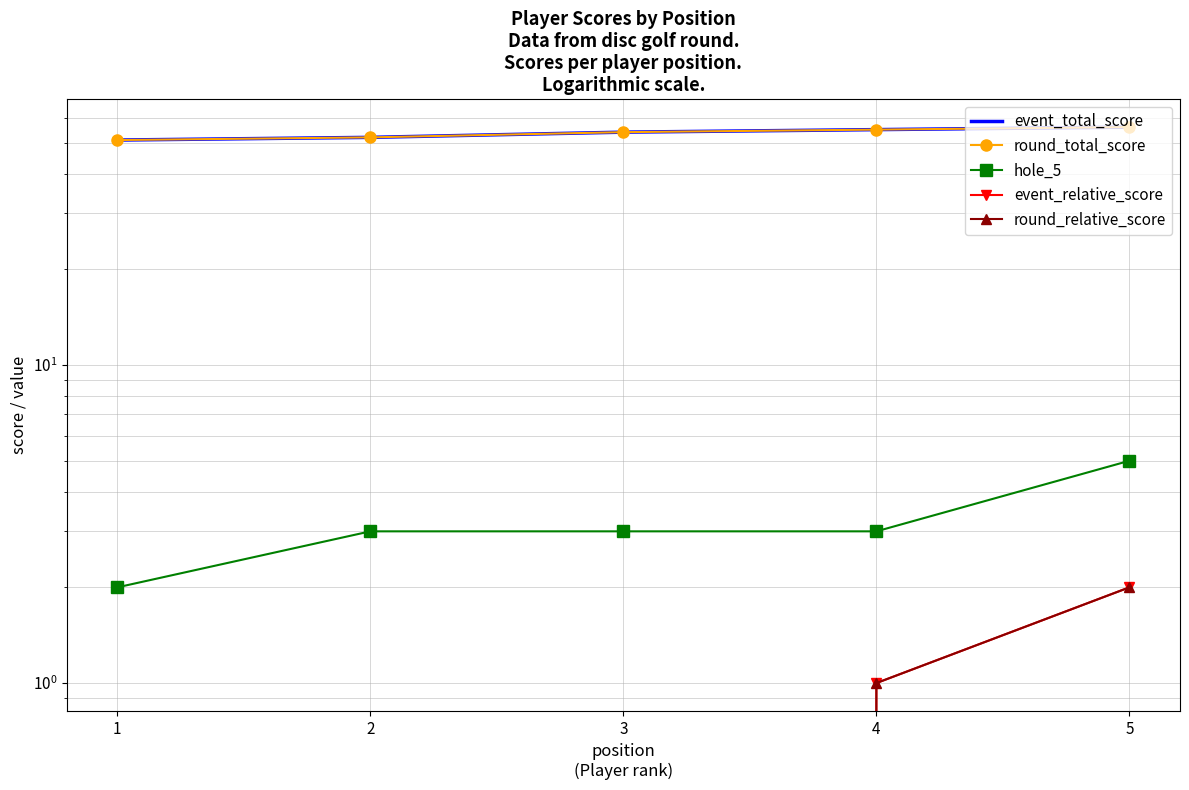

Reading left to right, list all the values displayed in this chart.

event_total_score: 51	52	54	55	56
round_total_score: 51	52	54	55	56
hole_5: 2	3	3	3	5
event_relative_score: -3	-2	0	1	2
round_relative_score: -3	-2	0	1	2